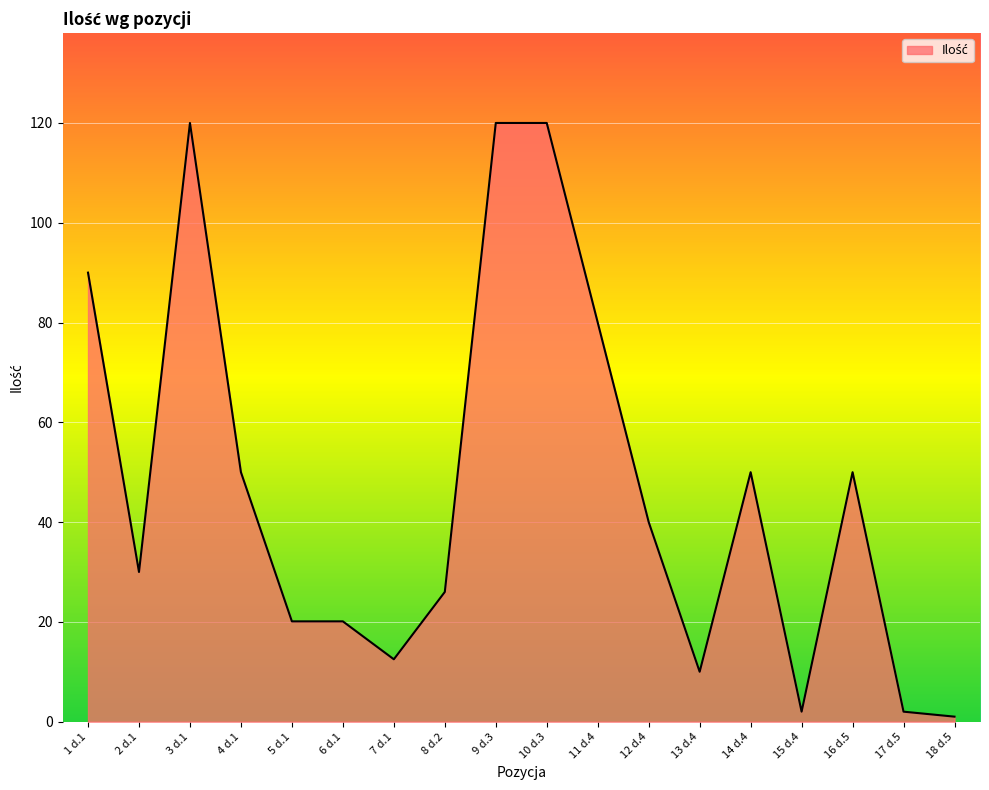

Approximately how many times larger is the value at 7 d.1 compared to 5 d.1?

0.6